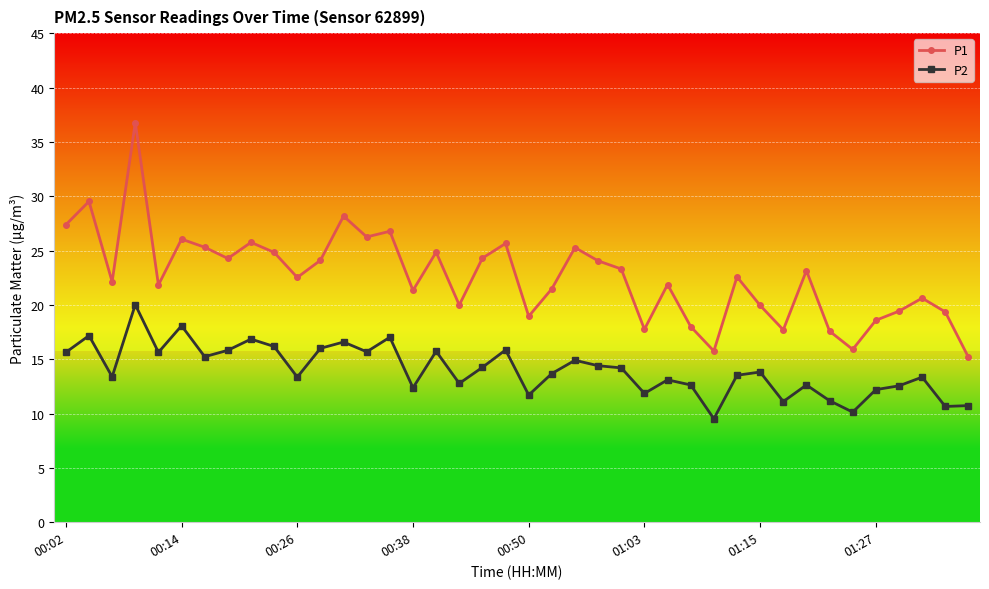

What is the value of the P1 point at the 1st from the left?

27.4